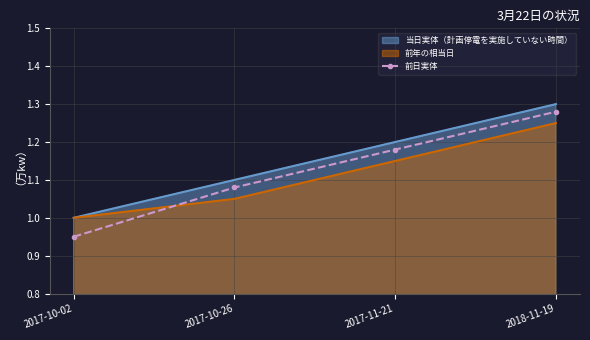

How many data points are less than 1?

1